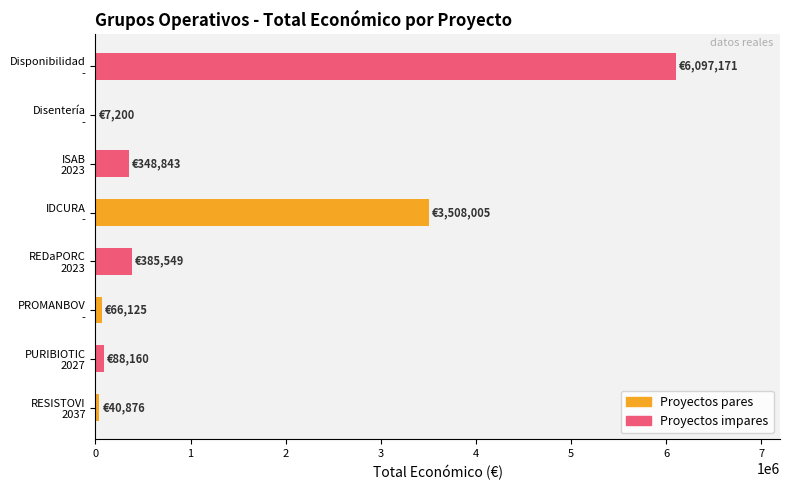

What is the sum of all values?

10541929